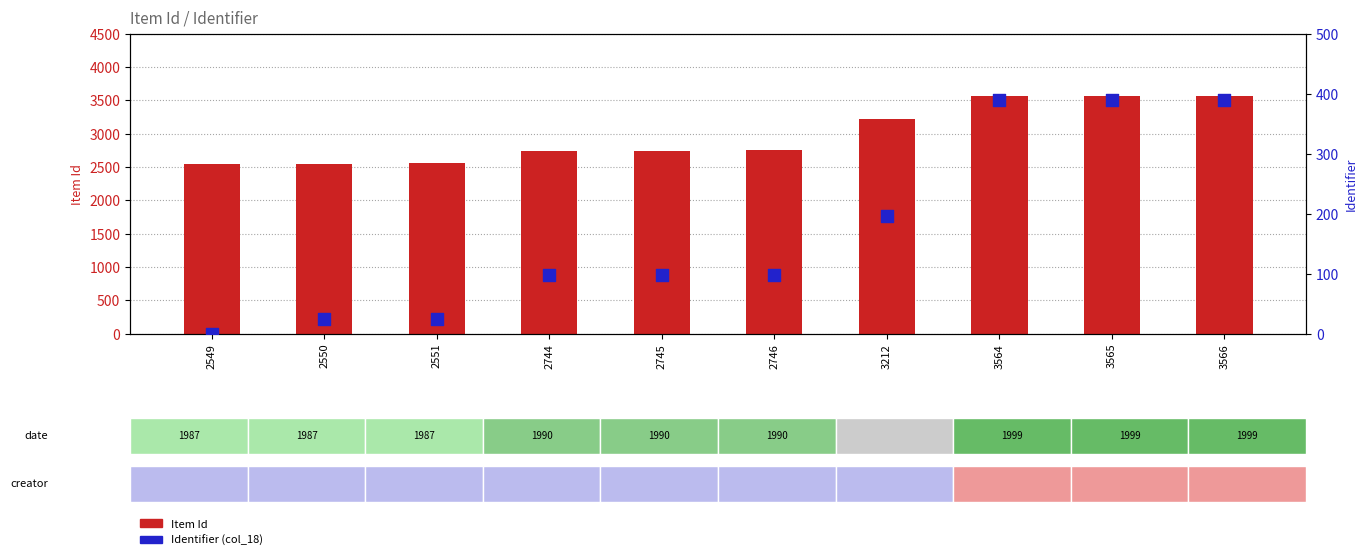

What is the total value across all series at 2744?

2841